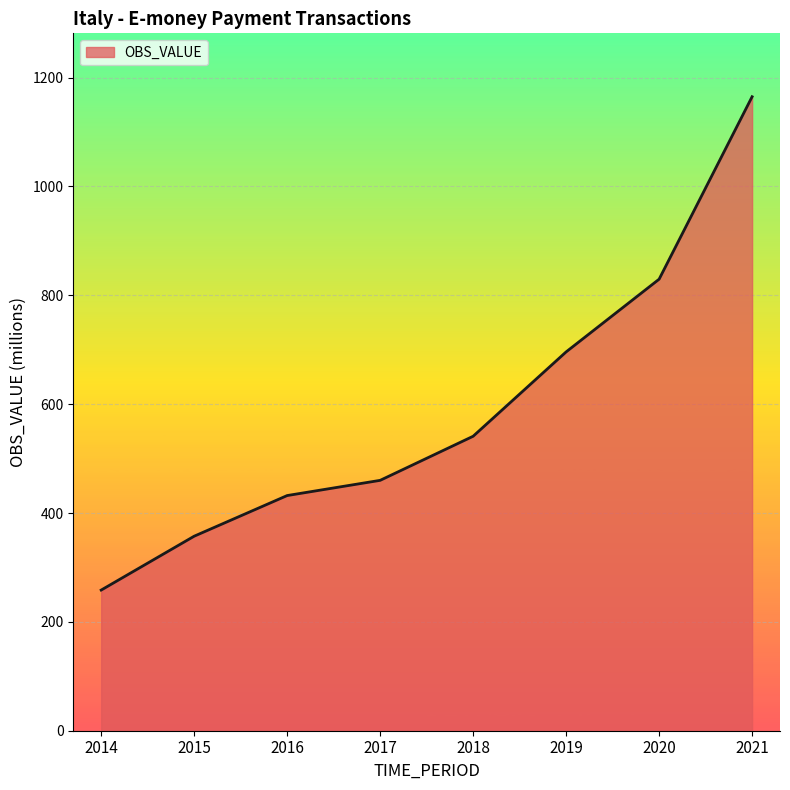

Which category has the lowest value across all series?

2014